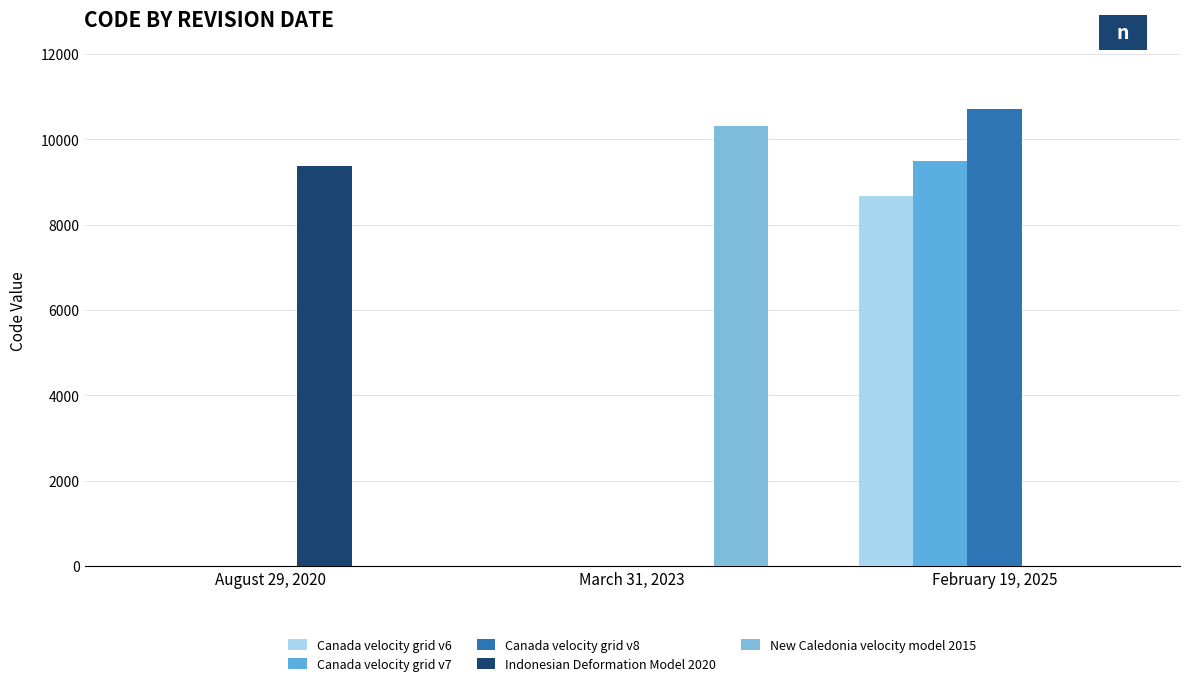

What is the total value across all series at February 19, 2025?

28866